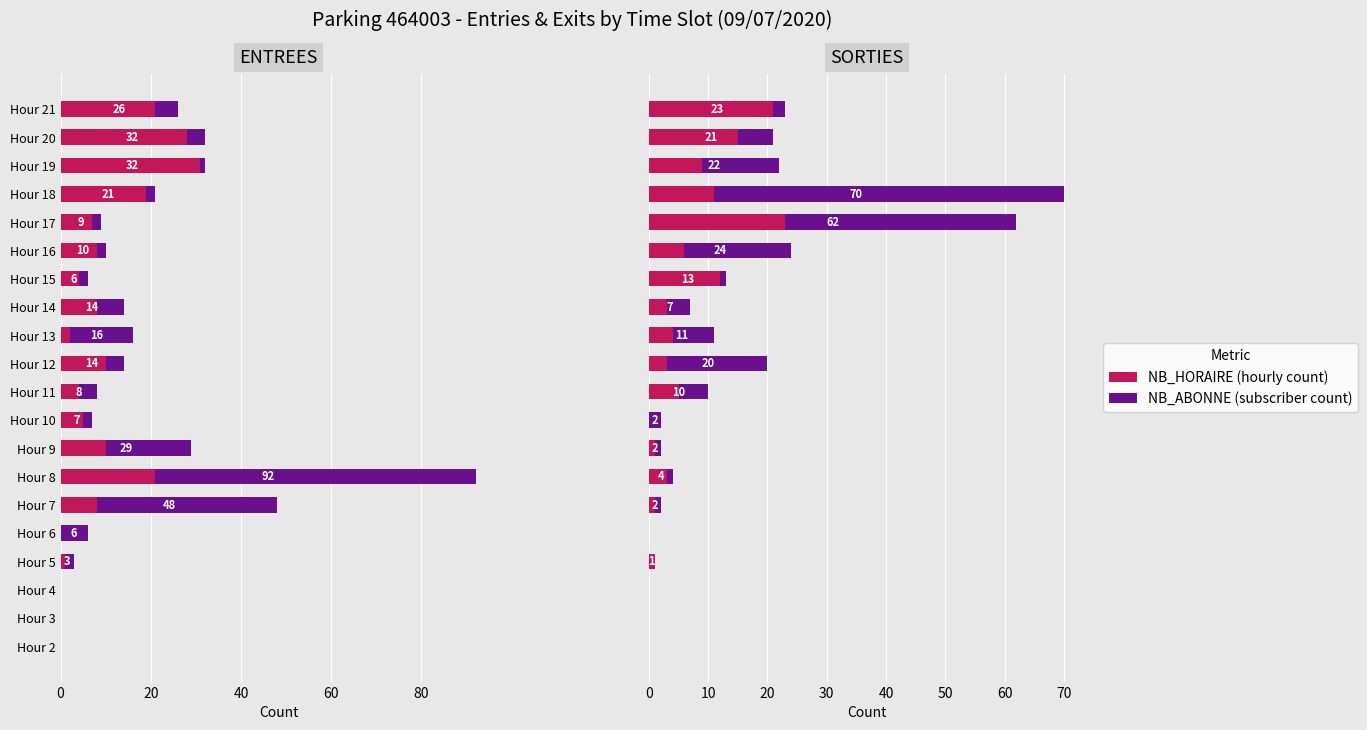

How many values in the NB_ABONNE series exceed 2?

9